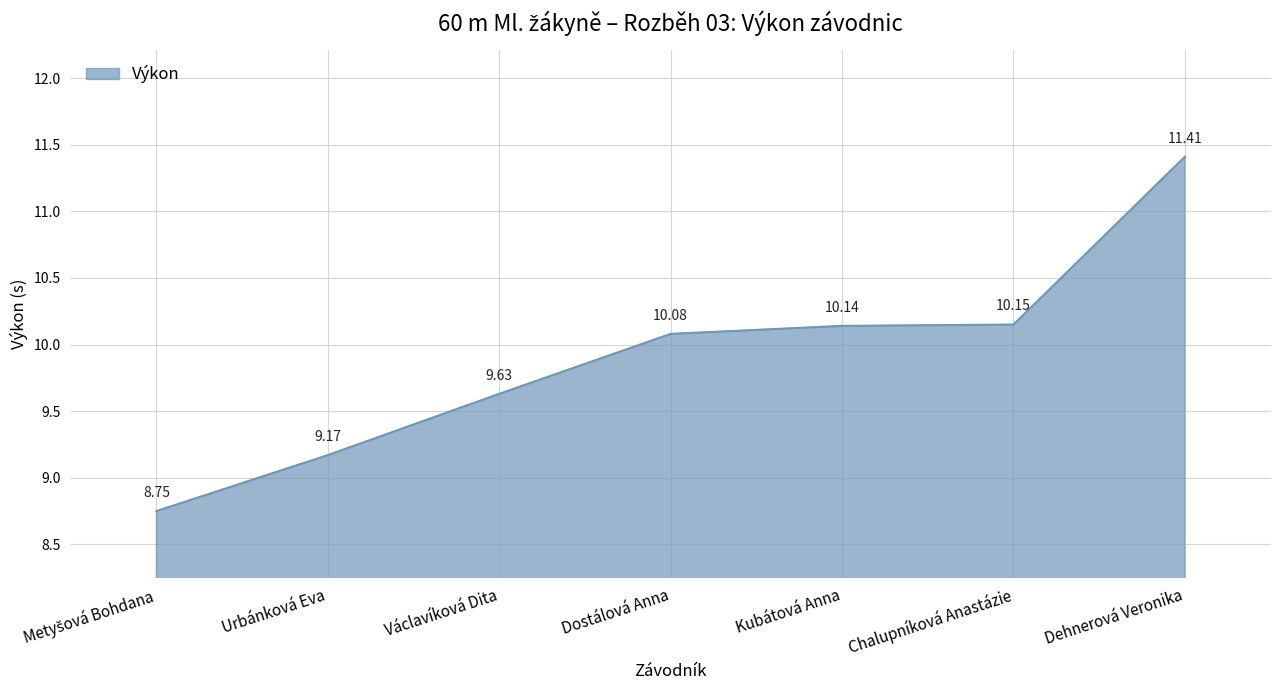

At which label is the value closest to 10?

Dostálová Anna